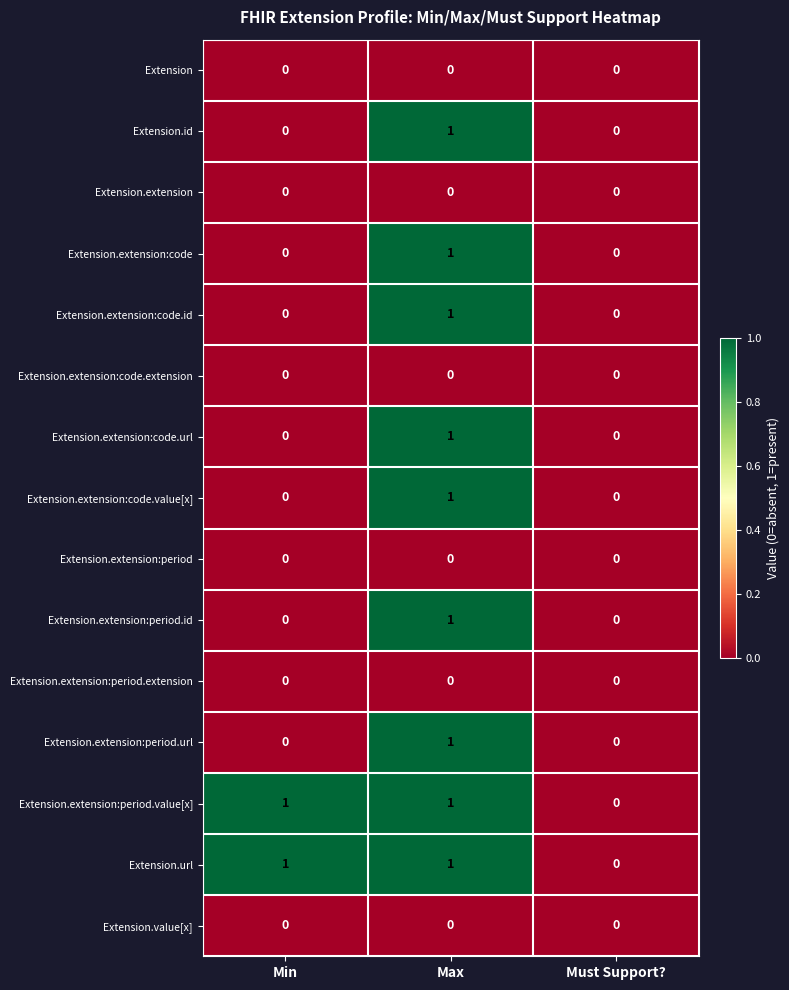

At which label does Extension.extension:code.url reach its peak?

Max